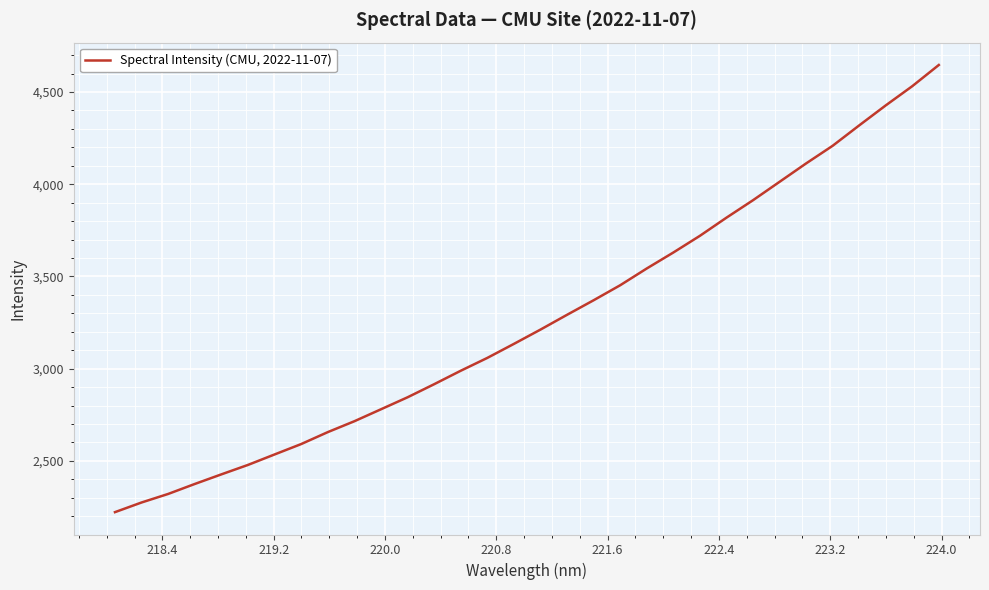

What is the minimum value shown in the chart?

2222.3